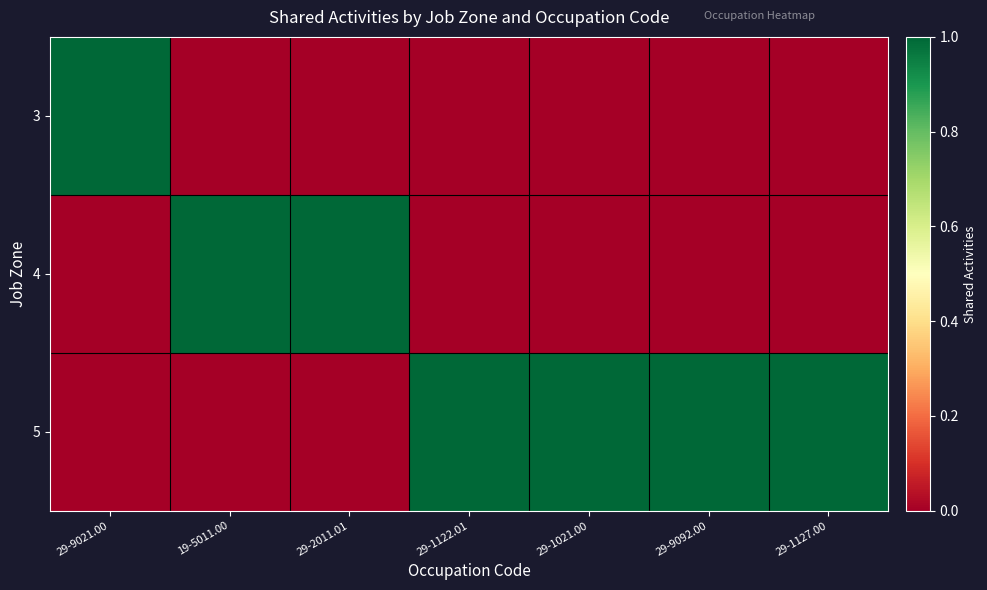

Reading left to right, extract all data points from this chart.

3: 29-9021.00=1	19-5011.00=0	29-2011.01=0	29-1122.01=0	29-1021.00=0	29-9092.00=0	29-1127.00=0
4: 29-9021.00=0	19-5011.00=1	29-2011.01=1	29-1122.01=0	29-1021.00=0	29-9092.00=0	29-1127.00=0
5: 29-9021.00=0	19-5011.00=0	29-2011.01=0	29-1122.01=1	29-1021.00=1	29-9092.00=1	29-1127.00=1